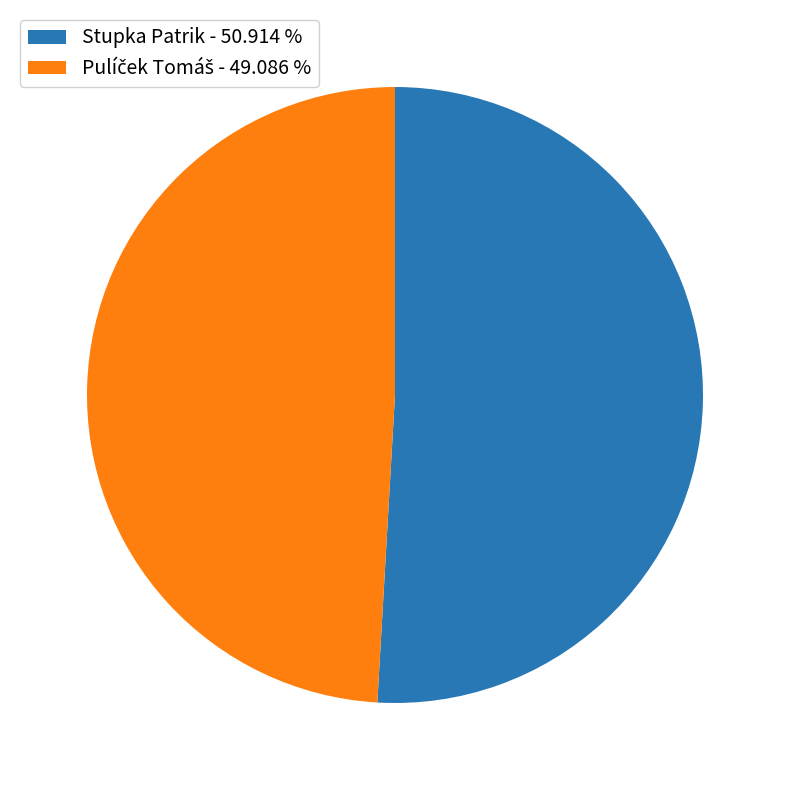

Is there any slice that represents more than half of the pie?

Yes